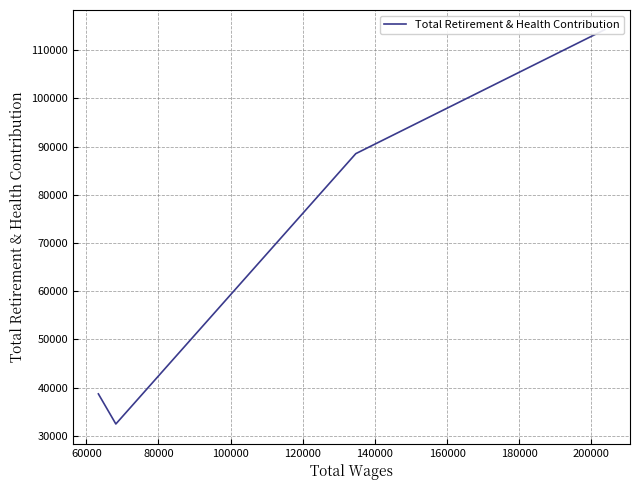

What is the sum of the values at 80000 and 60000?

121005